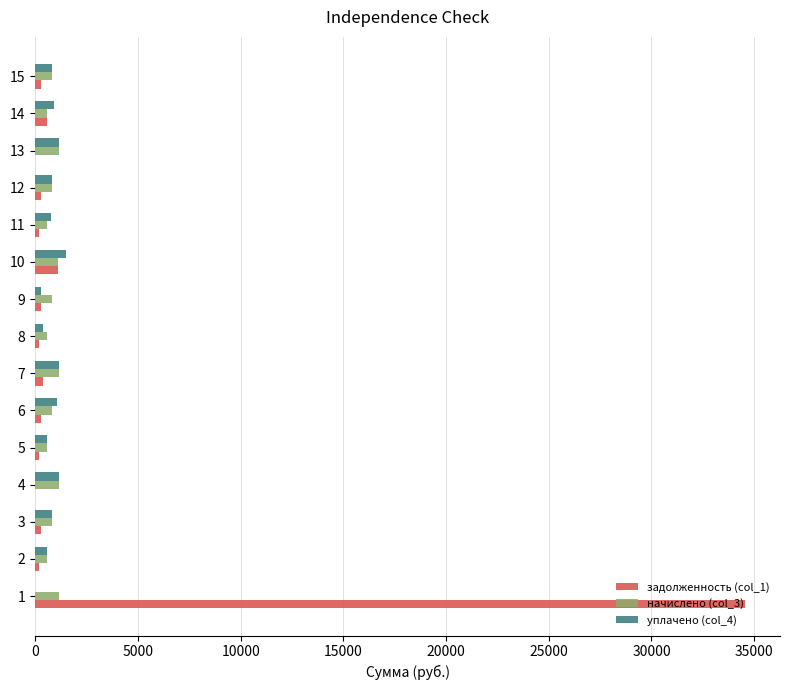

What is the highest value of the уплачено (col_4) series?

1505.8